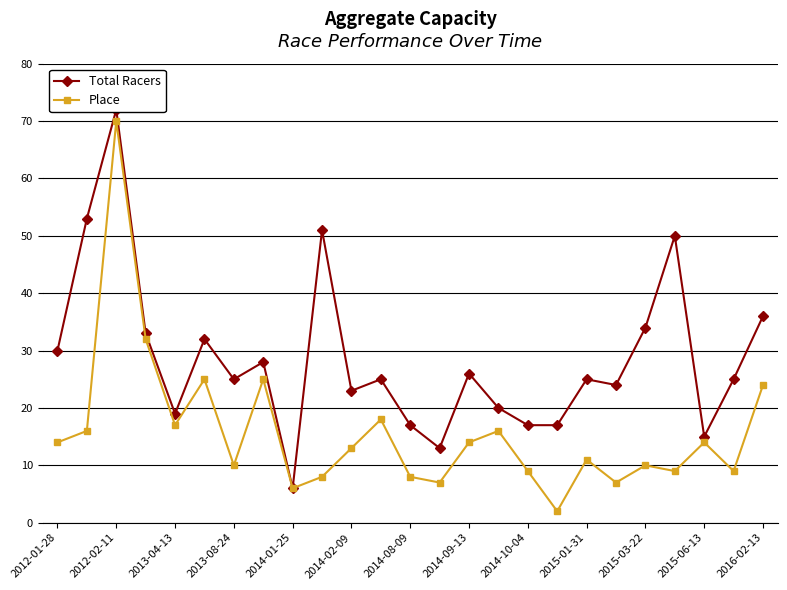

True or false: Place has a value of 21 at 2014-02-09.

False